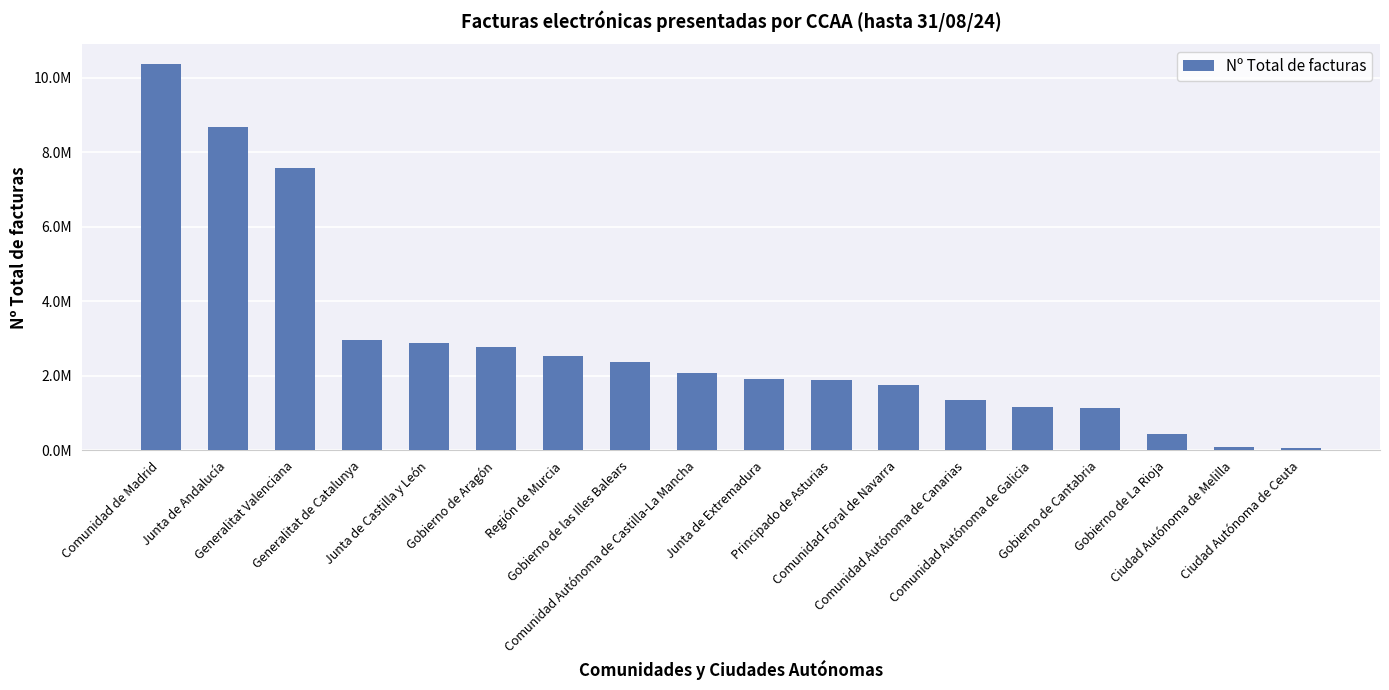

Are the bars horizontal?

No